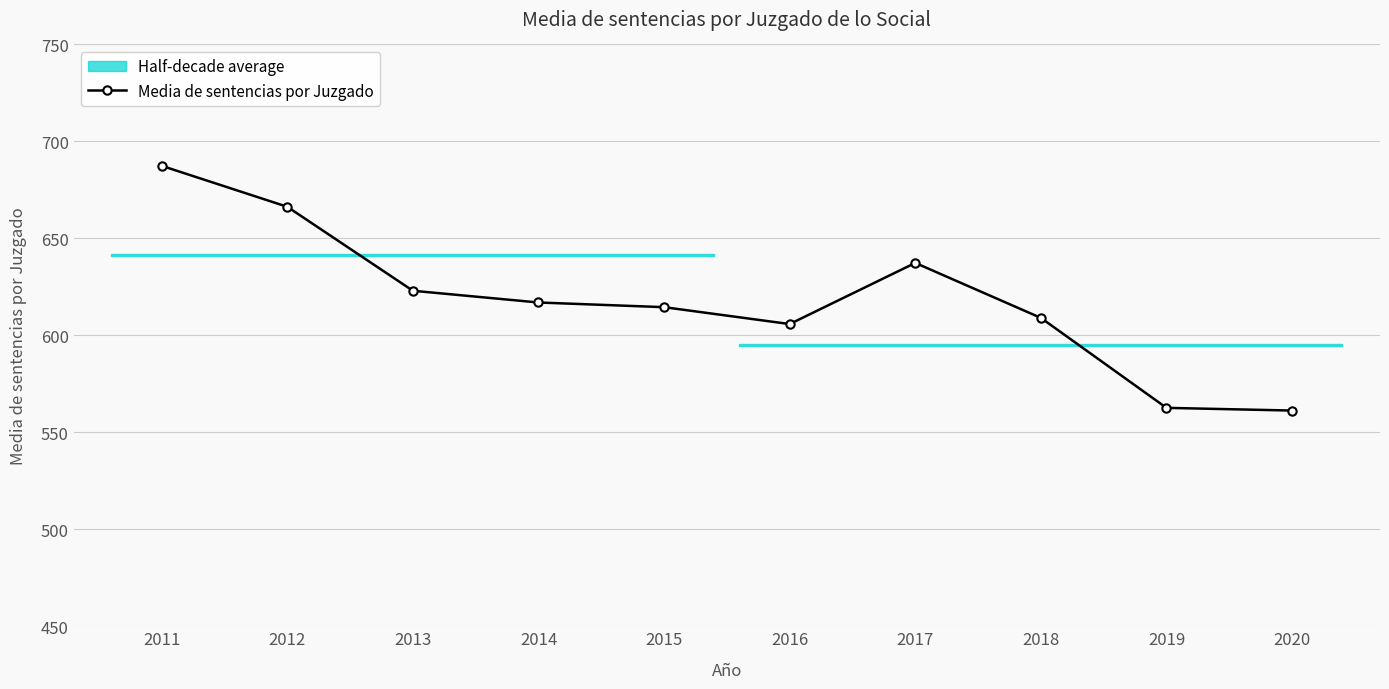

How many points are higher than both their immediate neighbors (excluding endpoints)?

1